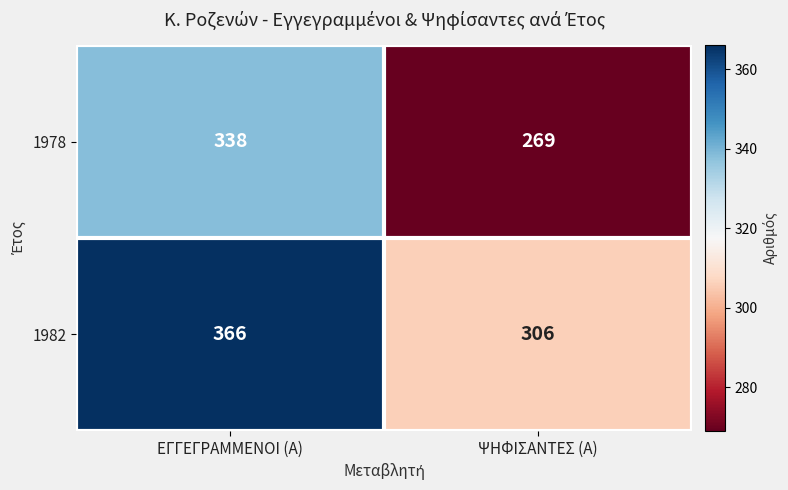

Reading right to left, extract all data points from this chart.

1978: ΨΗΦΙΣΑΝΤΕΣ (Α)=269	ΕΓΓΕΓΡΑΜΜΕΝΟΙ (Α)=338
1982: ΨΗΦΙΣΑΝΤΕΣ (Α)=306	ΕΓΓΕΓΡΑΜΜΕΝΟΙ (Α)=366